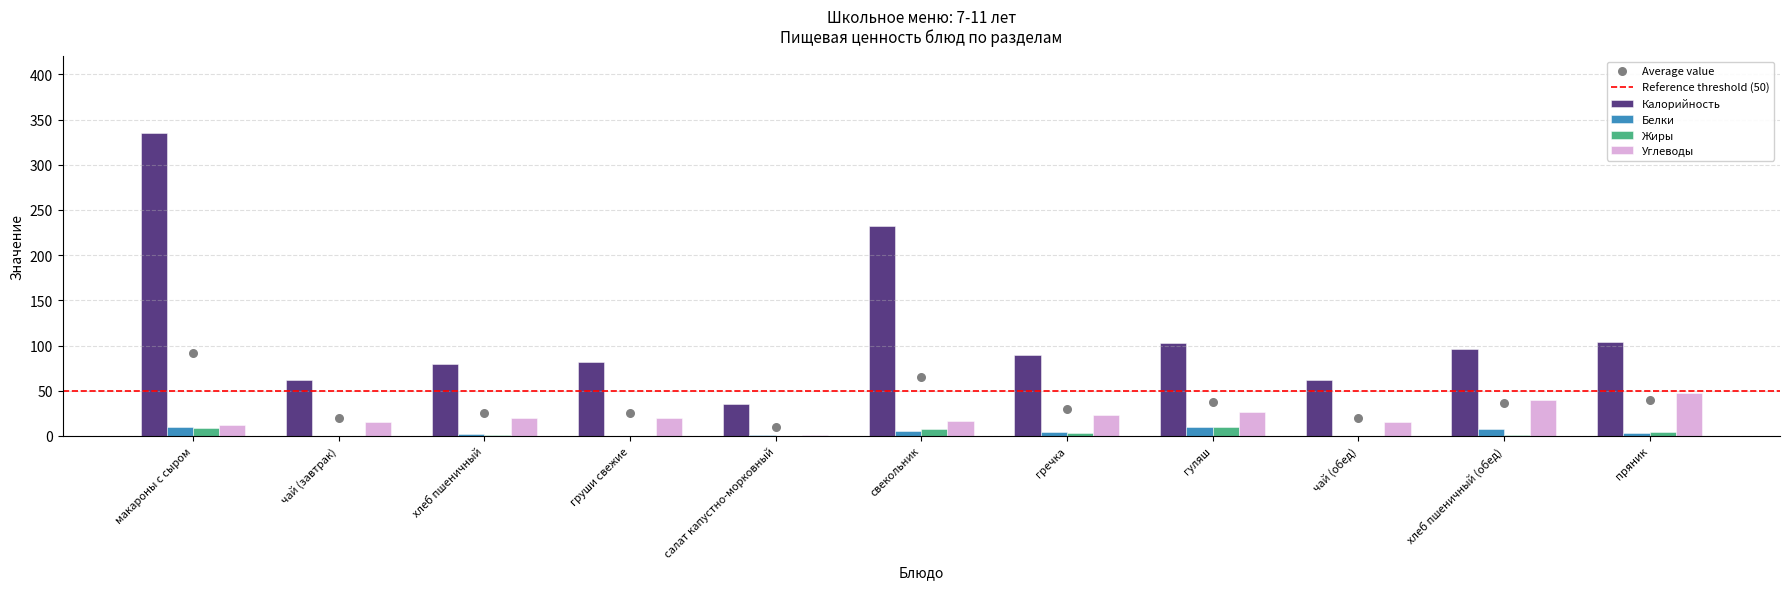

Is the value of Жиры at свекольник greater than the value of Углеводы at хлеб пшеничный?

No